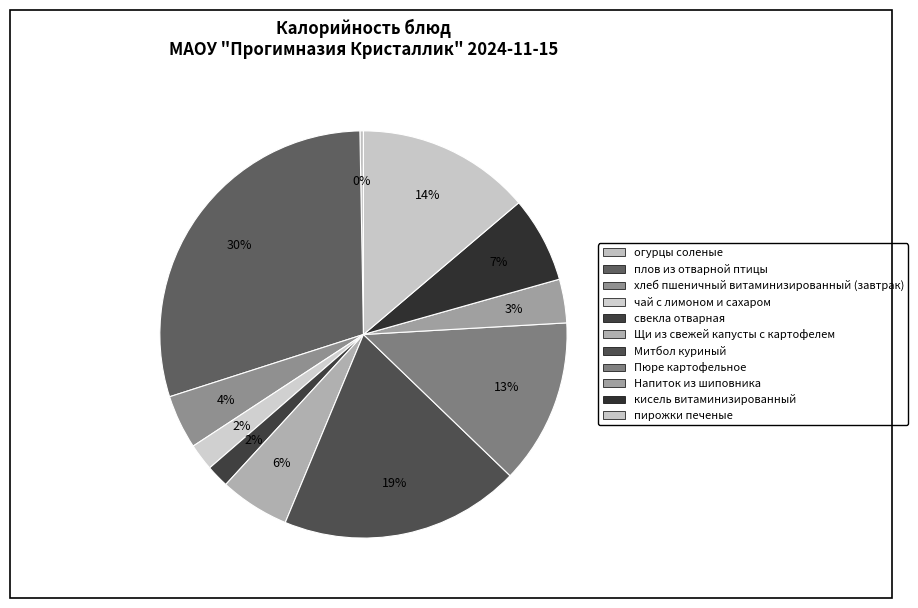

How many slices are in this pie chart?

11